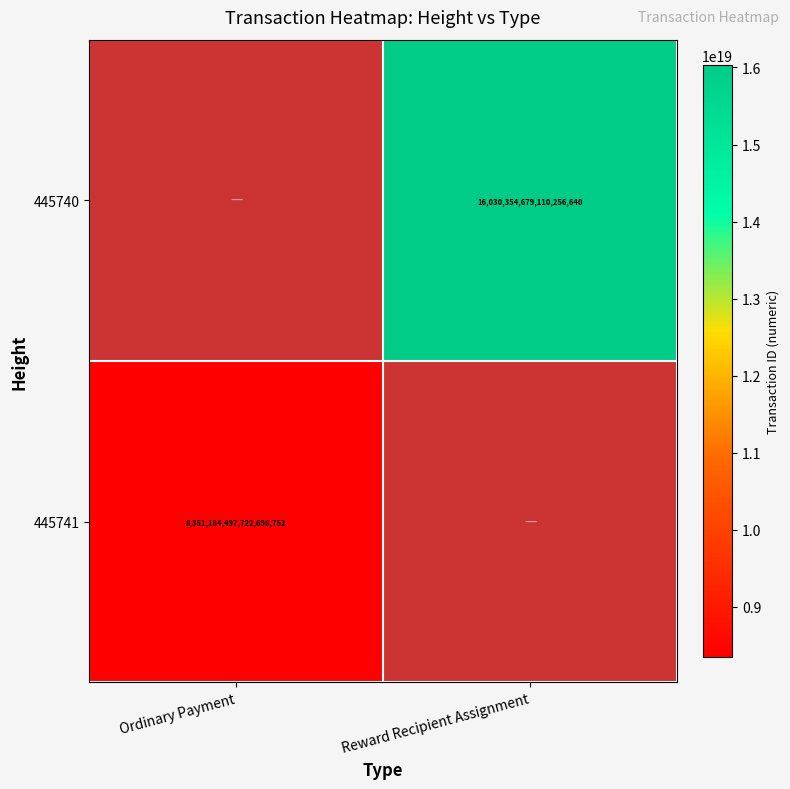

True or false: 445741 has a value of 8351184497722698752 at Ordinary Payment.

True